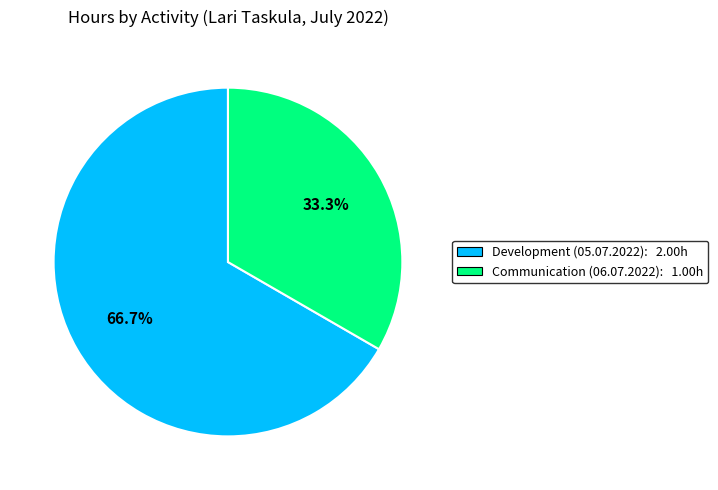

Between Development (05.07.2022) and Communication (06.07.2022), which is larger?

Development (05.07.2022)